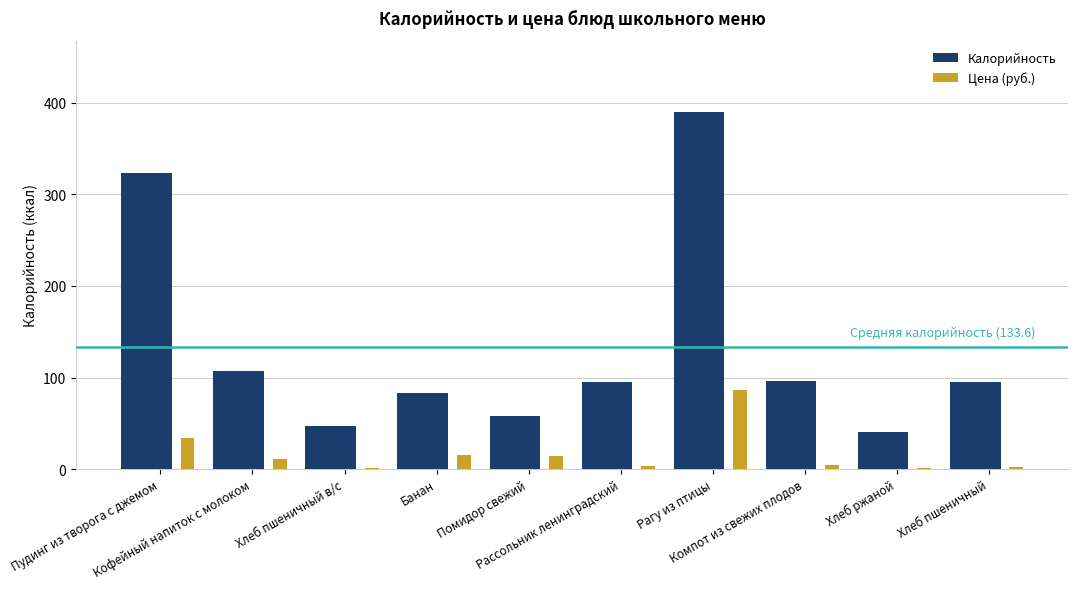

What are all the series names shown in the legend?

Калорийность, Цена (руб.)